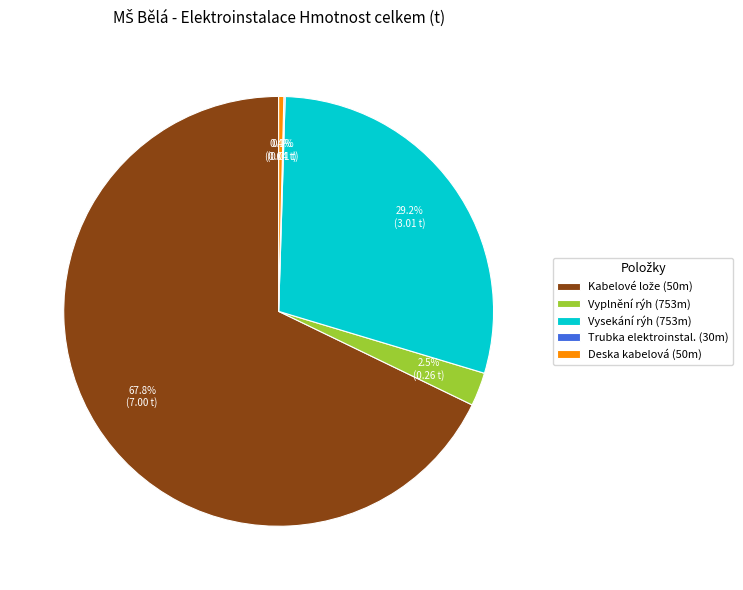

Does Deska kabelová (50m) represent more than half of the total?

No